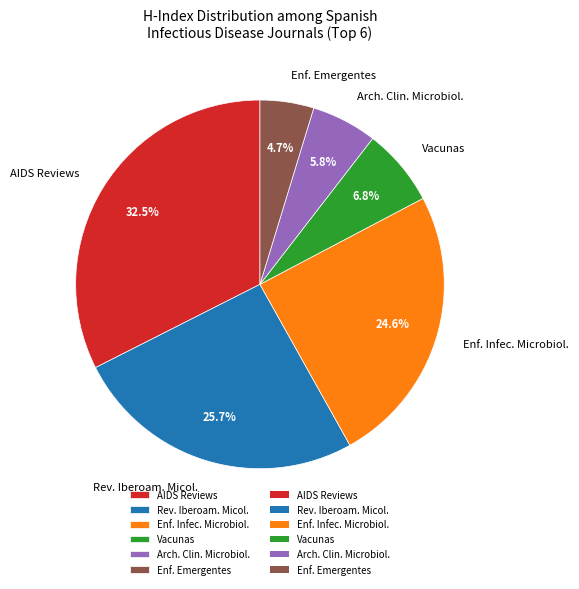

What is the largest slice in the pie chart?

AIDS Reviews